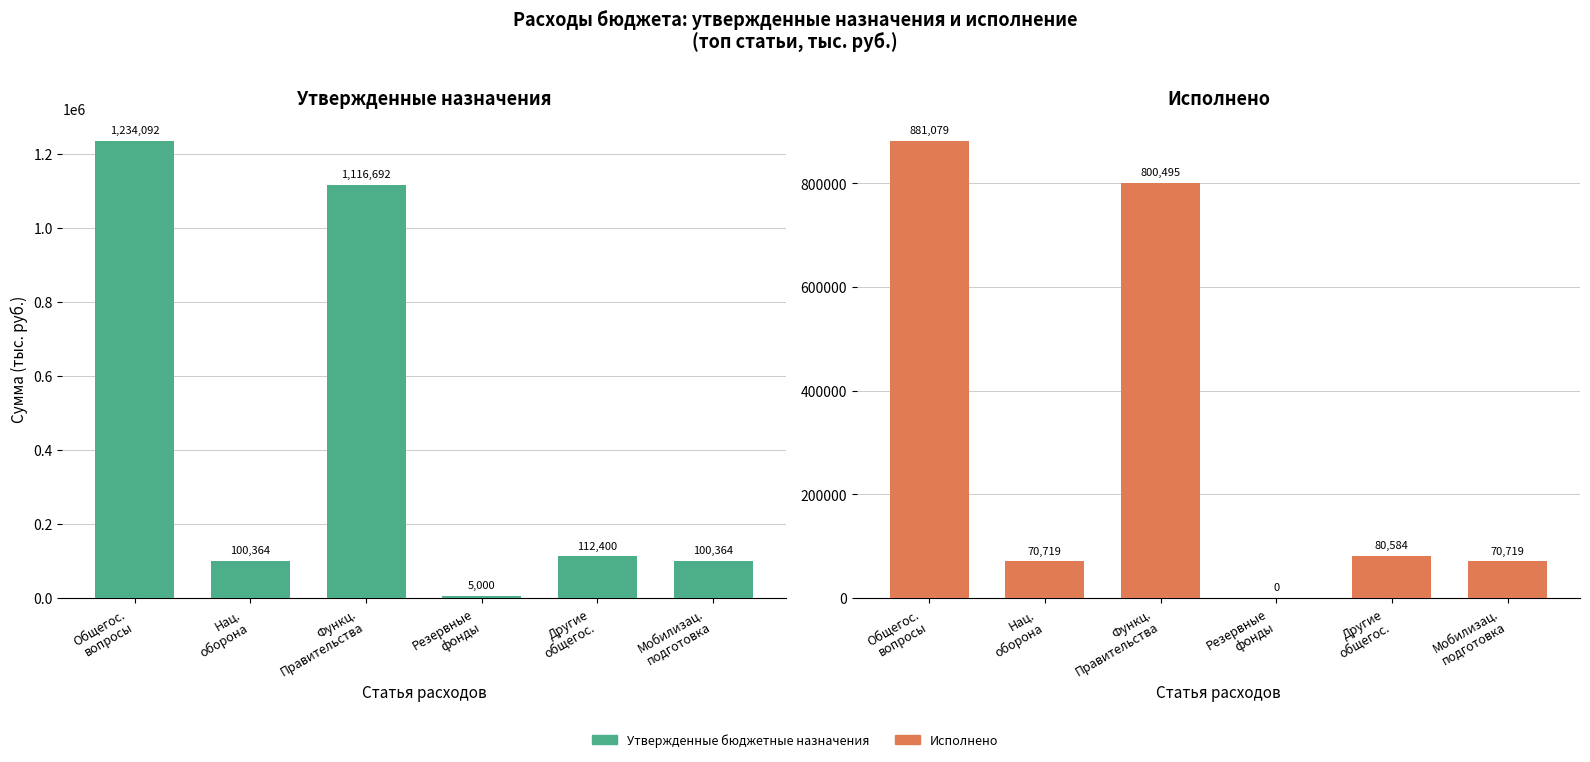

Reading left to right, transcribe all the data shown in this chart.

Утвержденные бюджетные назначения: 1234092.0	100364.0	1116692.0	5000.0	112400.0	100364.0
Исполнено: 881078.6	70718.6	800494.8	0.0	80583.8	70718.6